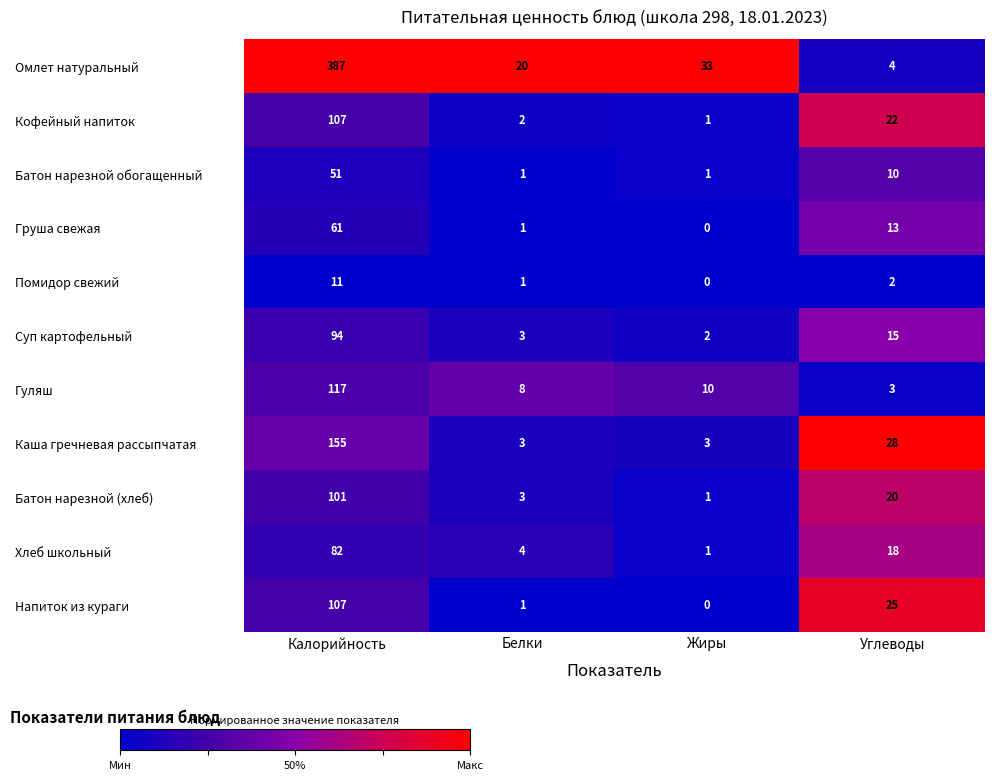

What is the difference between the maximum and minimum values in the Хлеб школьный series?

81